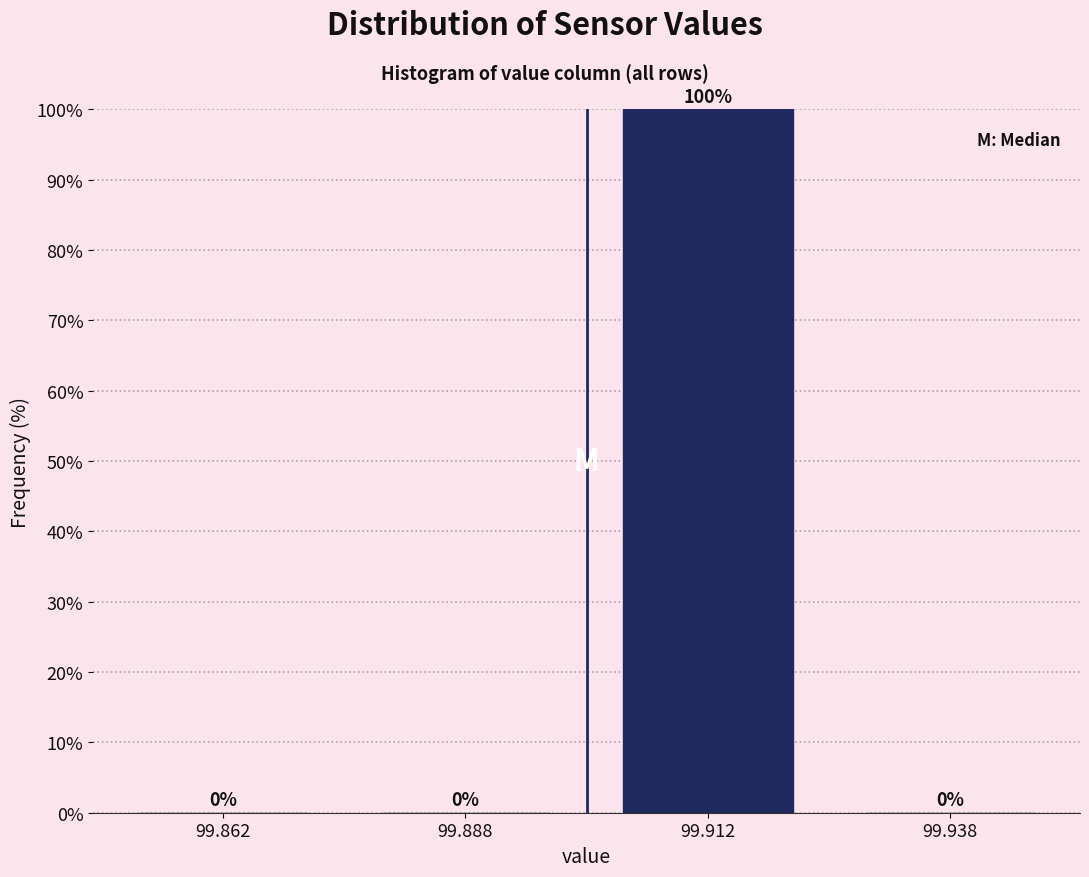

Reading left to right, list every bar in this chart as the range it spans on the x-axis followed by its height.

99.850 to 99.875: 0
99.875 to 99.900: 0
99.900 to 99.925: 100
99.925 to 99.950: 0